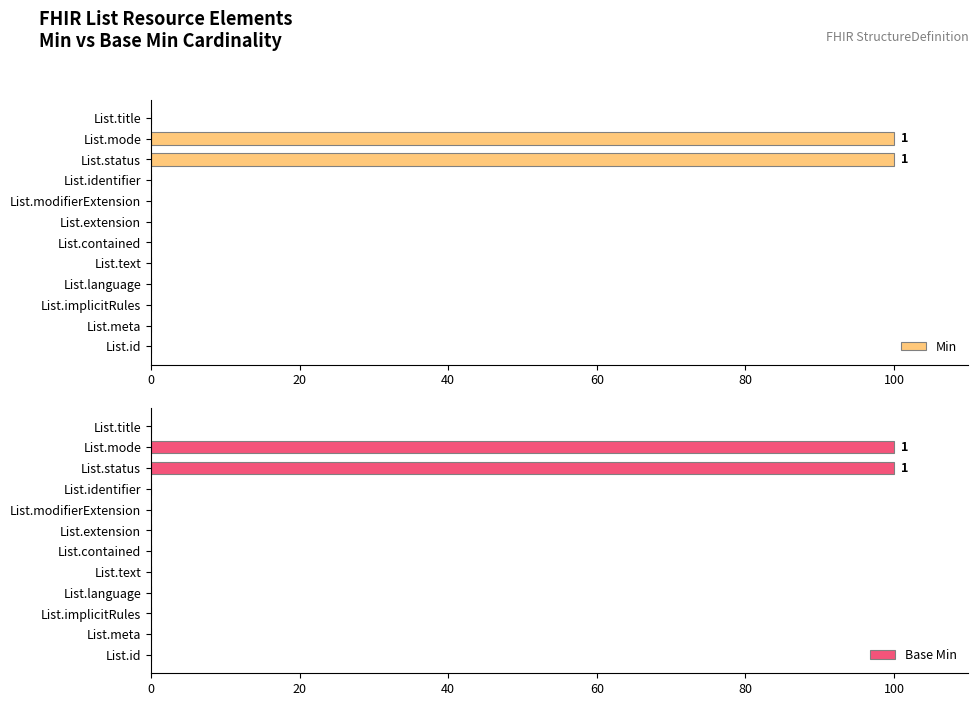

Reading left to right, extract all data points from this chart.

Min: 0	0	0	0	0	0	0	0	0	100	100	0
Base Min: 0	0	0	0	0	0	0	0	0	100	100	0